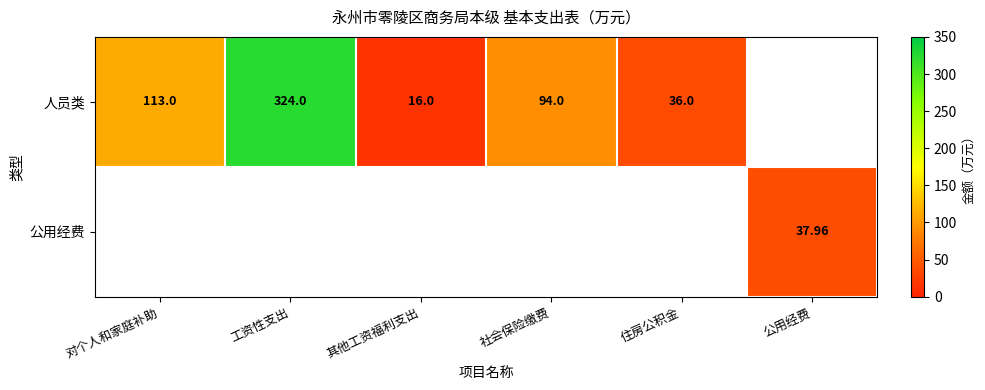

What is the greatest value displayed?

324.0